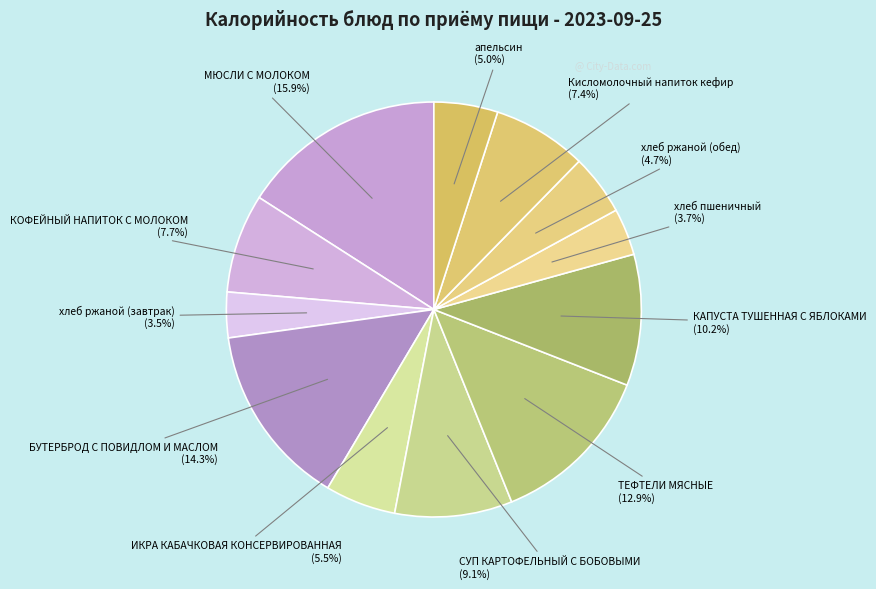

Is there a majority slice in this chart?

No